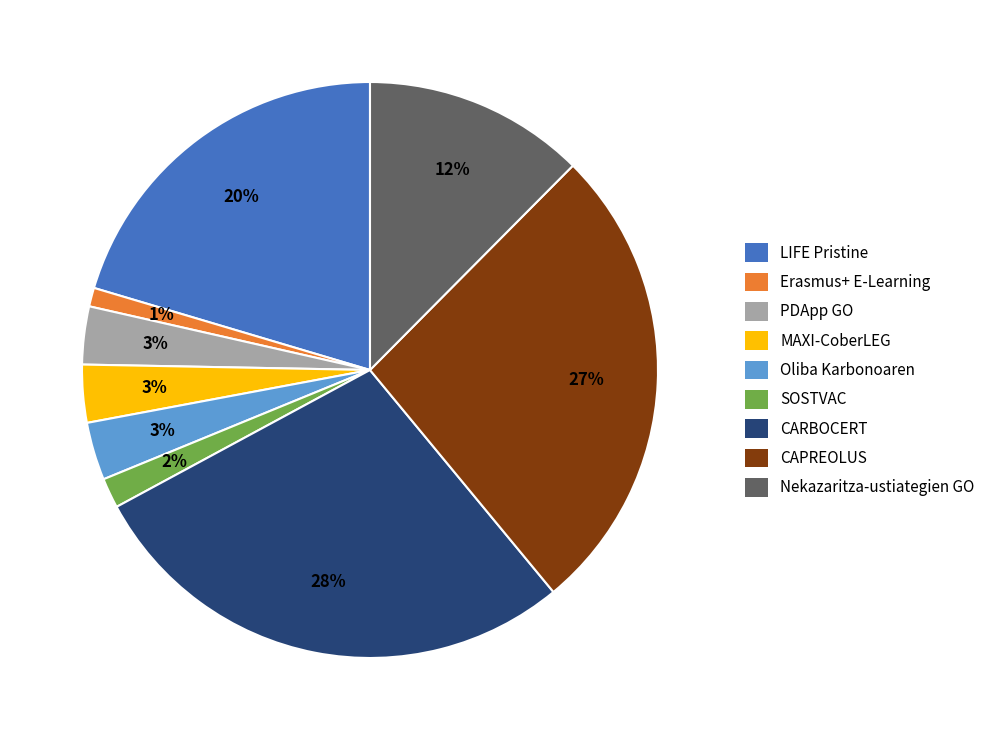

Count the number of slices in the pie.

9